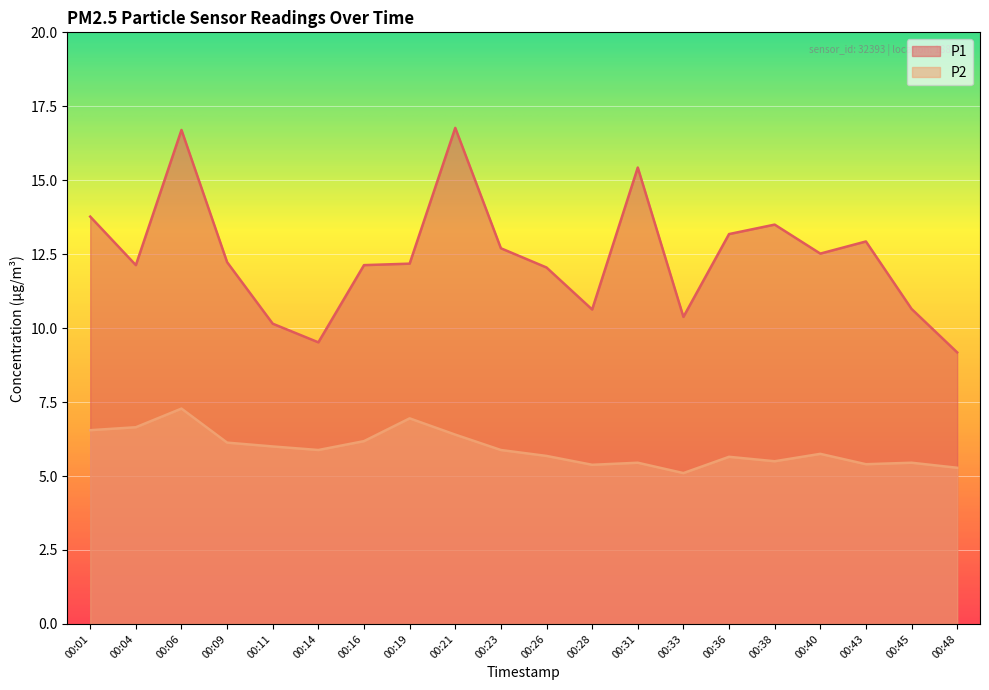

Which category has the lowest value across all series?

00:33